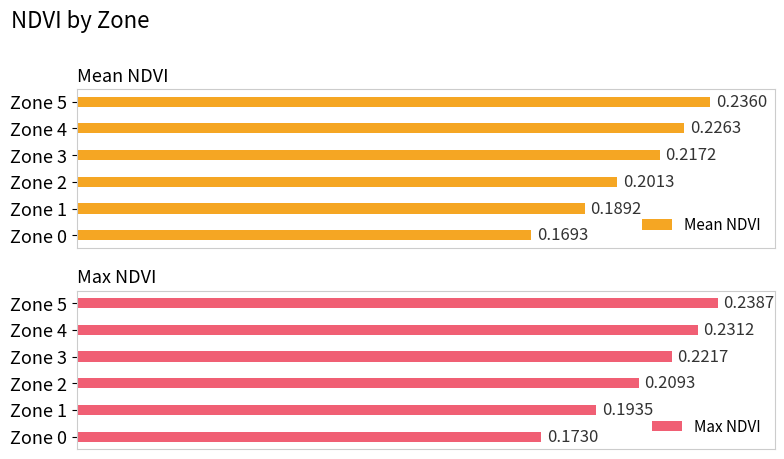

List the labels in order of Mean NDVI value, smallest first.

Zone 0, Zone 1, Zone 2, Zone 3, Zone 4, Zone 5